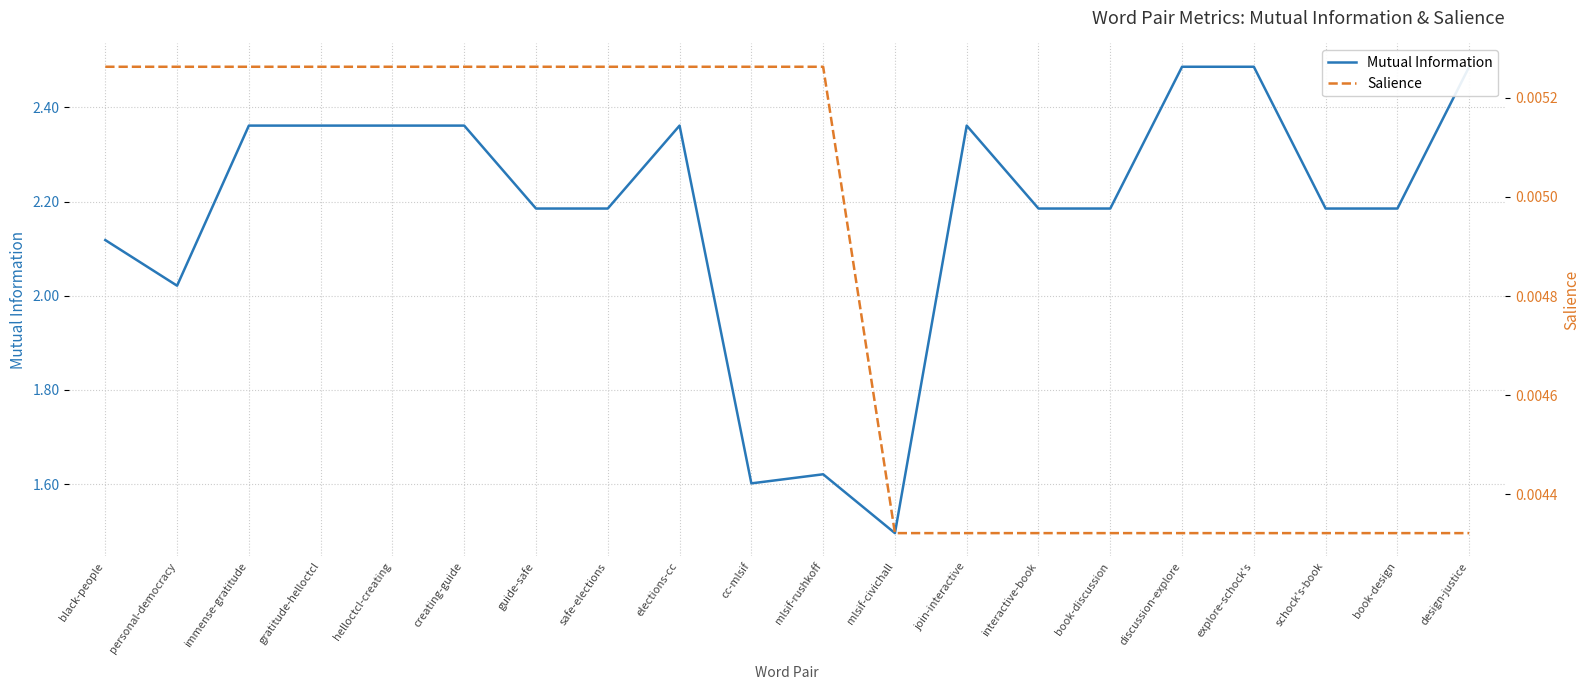

At which label is Mutual Information closest to 1?

mlsif-civichall